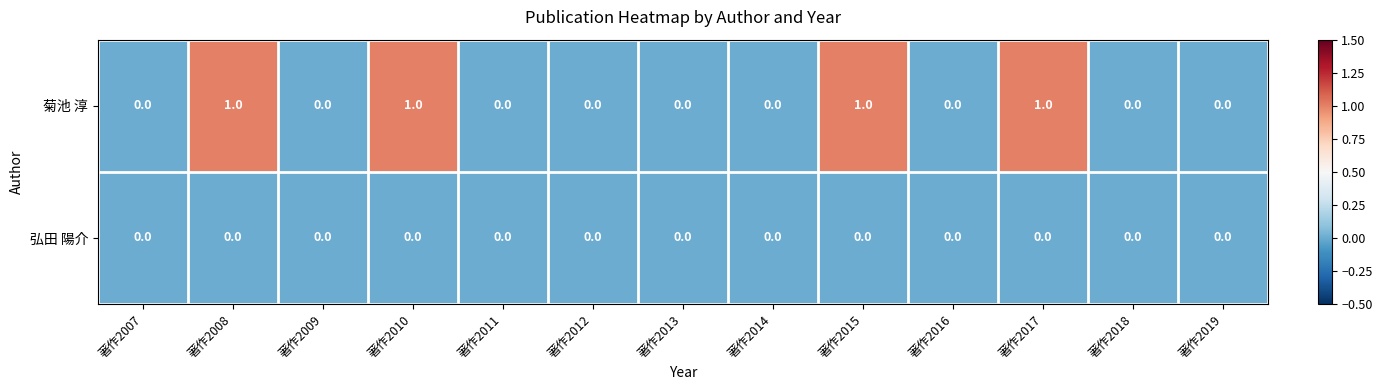

Reading right to left, list all the values displayed in this chart.

菊池 淳: 0	0	1	0	1	0	0	0	0	1	0	1	0
弘田 陽介: 0	0	0	0	0	0	0	0	0	0	0	0	0